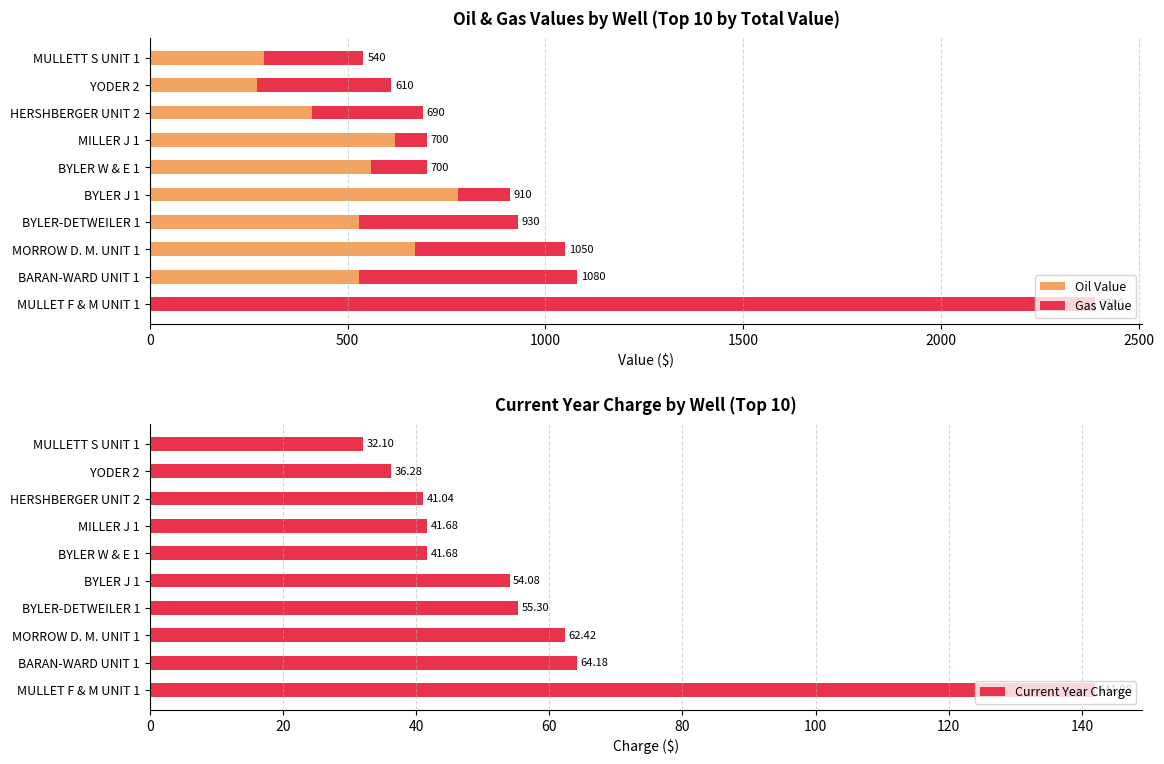

What is the sum of all Current Year Charge values?

570.7